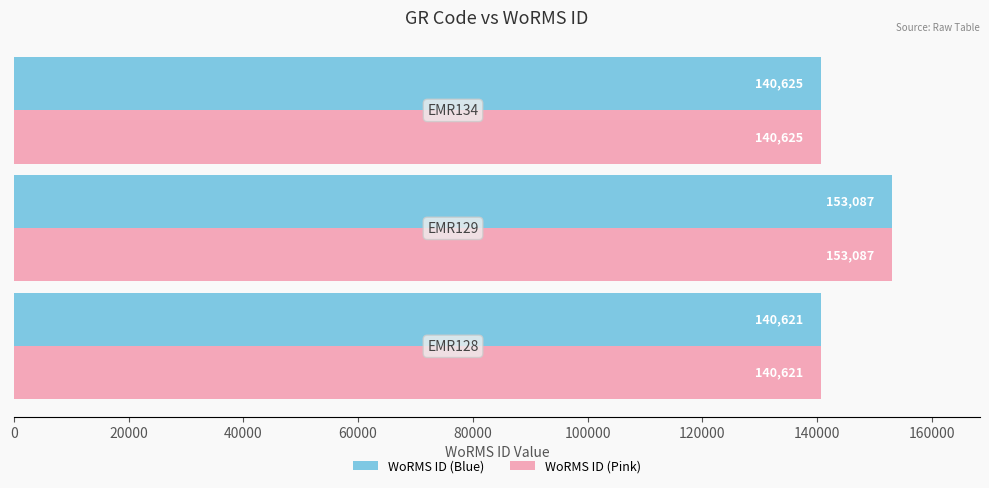

What is the greatest value displayed?

153087